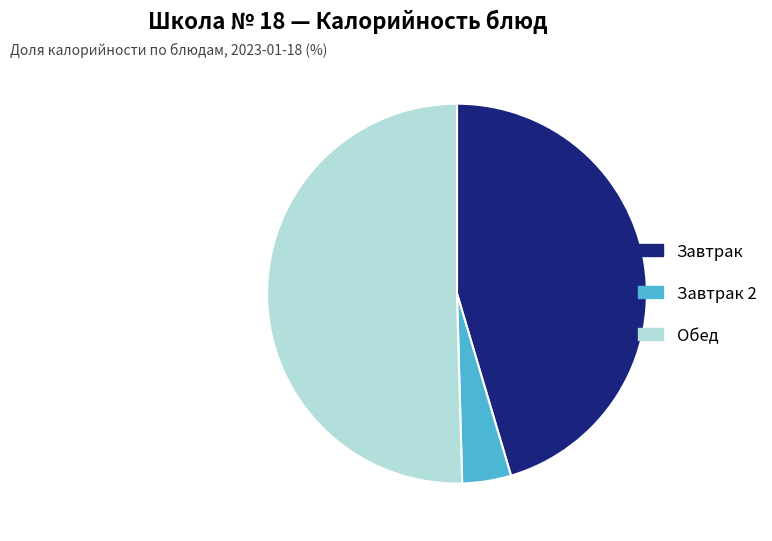

Which category has the biggest portion of the pie?

Обед